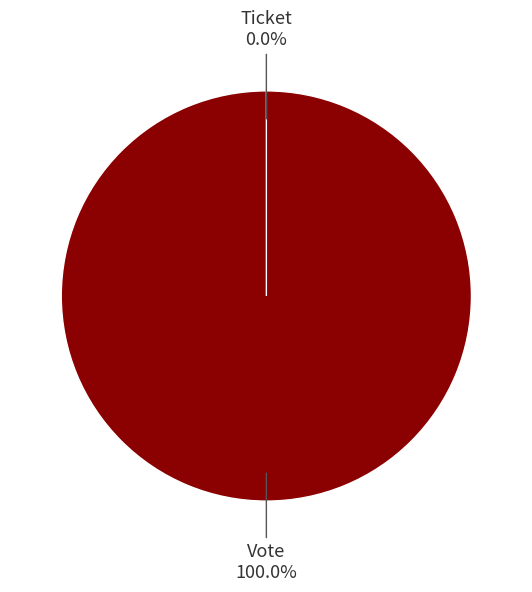

How many slices are in this pie chart?

2